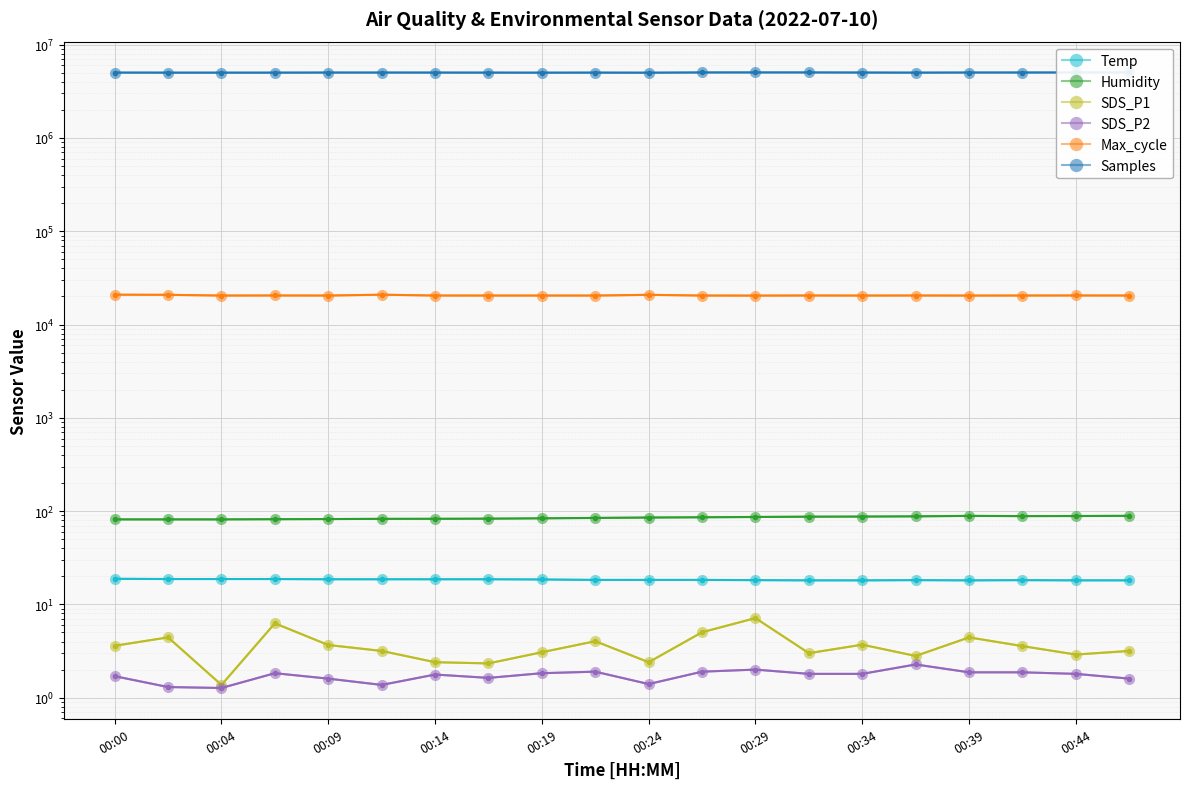

The Humidity series shows 85.3 at 00:24. True or false?

True